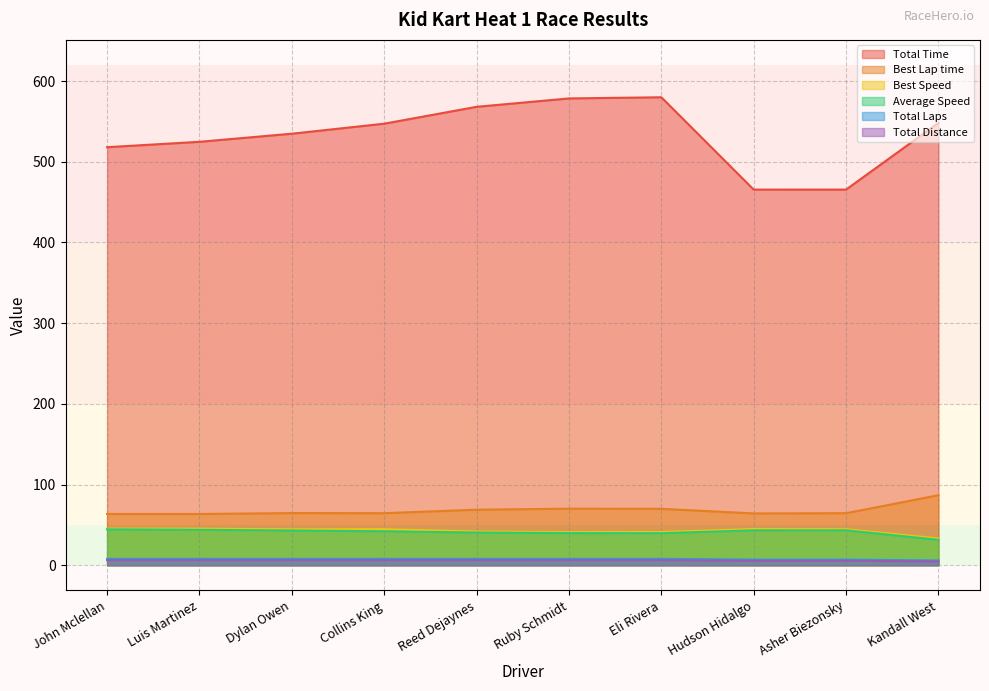

What value does the Total Laps series have at Eli Rivera?

8.0